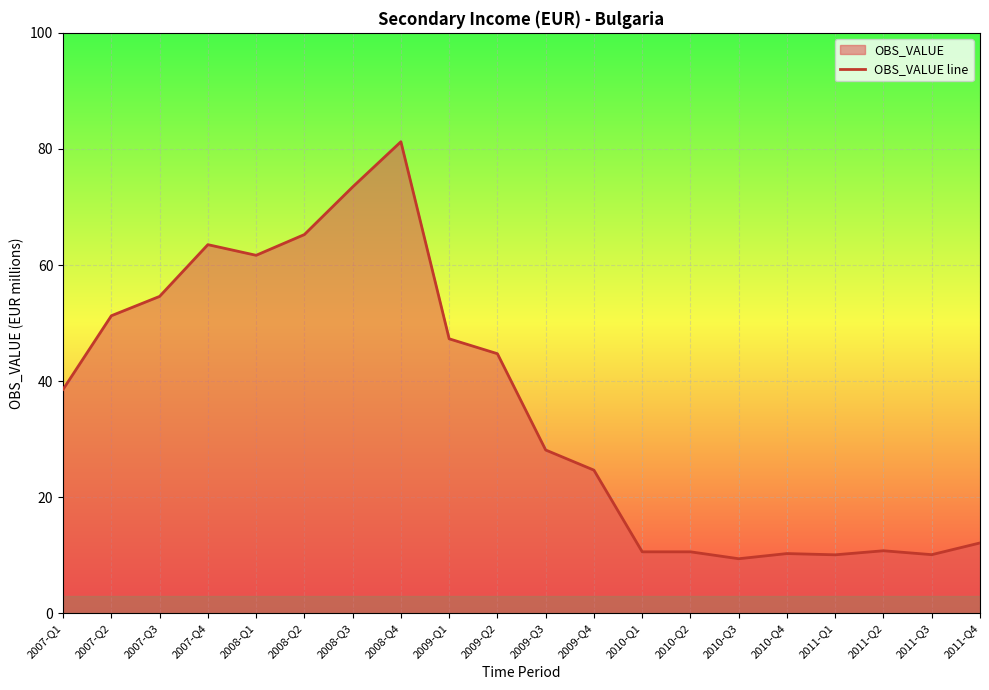

Rank the categories by value from highest to lowest.

2008-Q4, 2008-Q3, 2008-Q2, 2007-Q4, 2008-Q1, 2007-Q3, 2007-Q2, 2009-Q1, 2009-Q2, 2007-Q1, 2009-Q3, 2009-Q4, 2011-Q4, 2011-Q2, 2010-Q1, 2010-Q2, 2010-Q4, 2011-Q3, 2011-Q1, 2010-Q3